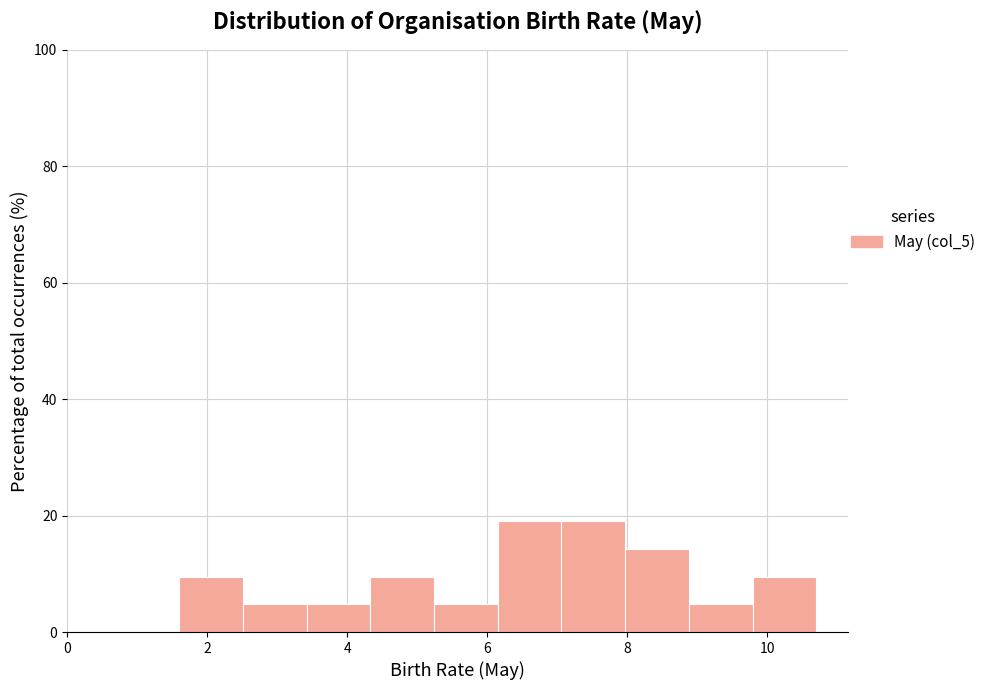

Reading left to right, list every bar in this chart as the range it spans on the x-axis followed by its height. Neither the bar edges nor the heights are printed on the chart, so give them approximately, as read against the axes.

1.6 to 2.6: 10
2.6 to 3.4: 4
3.4 to 4.4: 4
4.4 to 5.2: 10
5.2 to 6.2: 4
6.2 to 7.0: 20
7.0 to 8.0: 20
8.0 to 8.8: 14
8.8 to 9.8: 4
9.8 to 10.8: 10